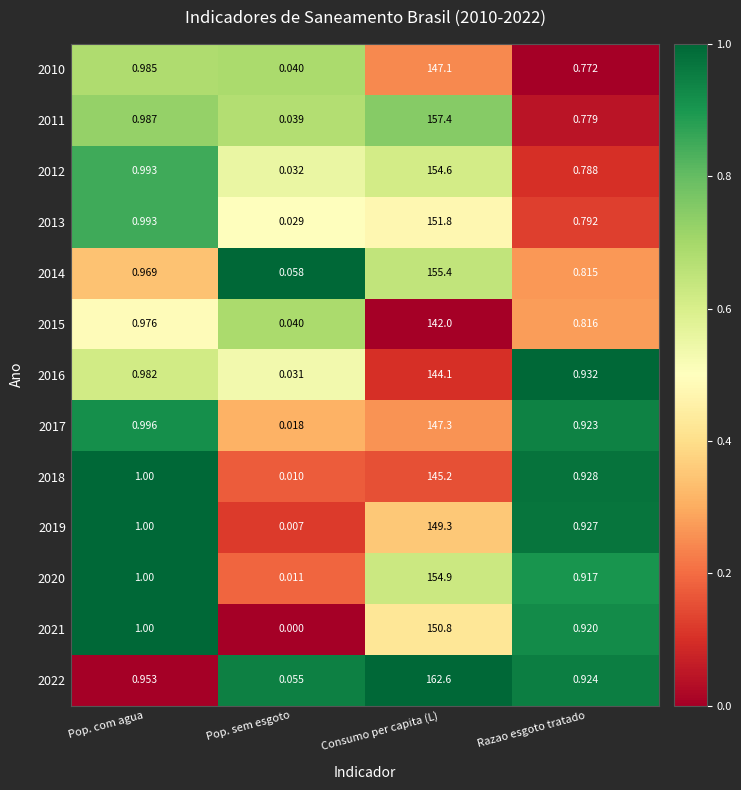

At which category is the sum across all series the highest?

Consumo per capita (L)